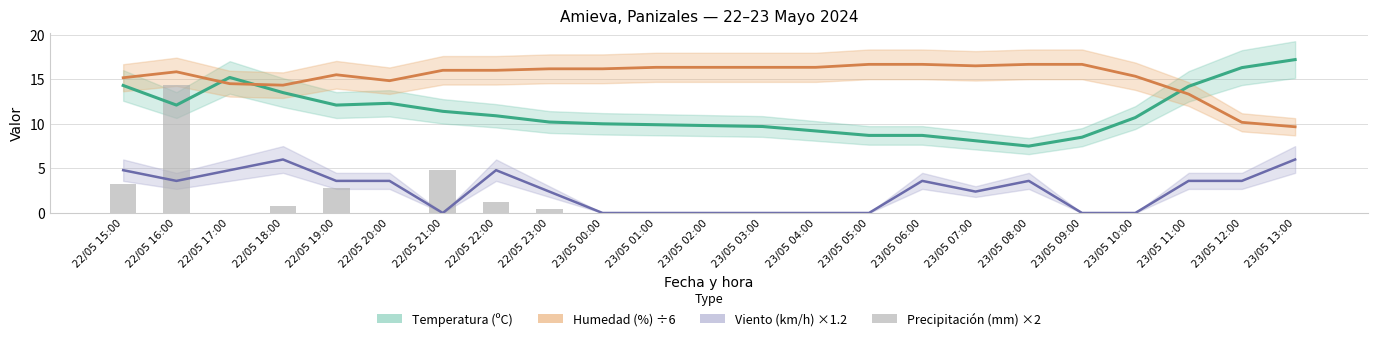

How many data points in Temperatura (ºC) are above 10?

13